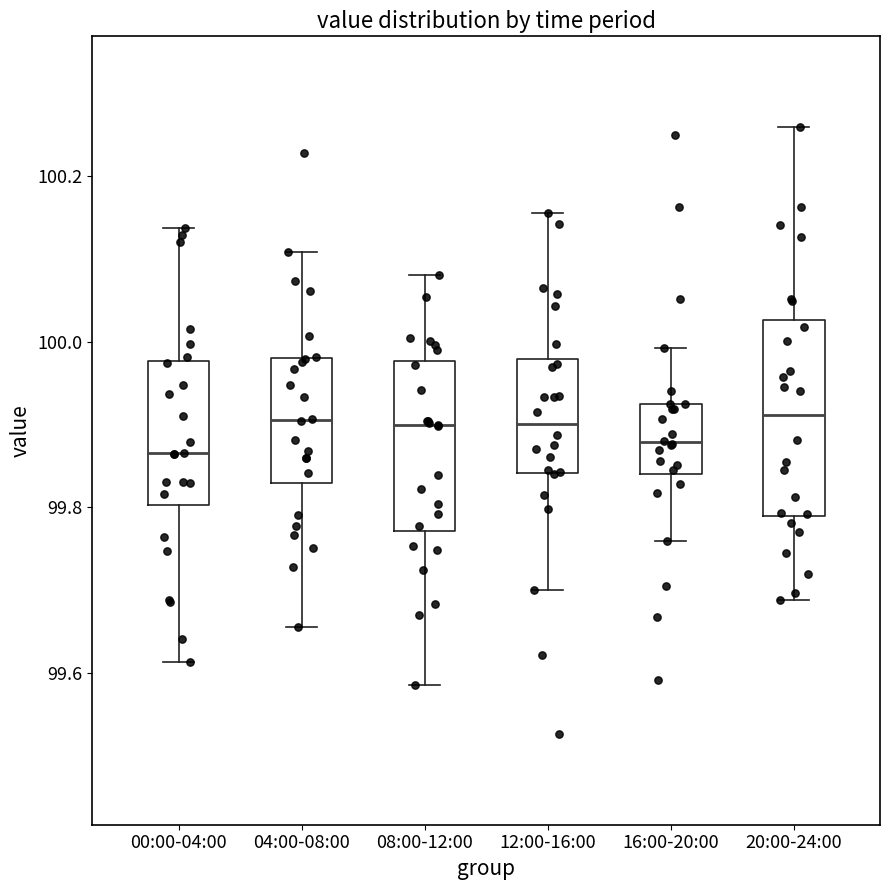

Reading left to right, read every box against the y-axis: the position of its median line, the range the box covers, and the ends of its whiskers. The values are not printed on the chart, so give them approximately, as read against the axis.

00:00-04:00: median 99.86, box 99.80 to 99.98, whiskers 99.62 to 100.14
04:00-08:00: median 99.90, box 99.82 to 99.98, whiskers 99.66 to 100.10
08:00-12:00: median 99.90, box 99.78 to 99.98, whiskers 99.58 to 100.08
12:00-16:00: median 99.90, box 99.84 to 99.98, whiskers 99.70 to 100.16
16:00-20:00: median 99.88, box 99.84 to 99.92, whiskers 99.76 to 100.00
20:00-24:00: median 99.92, box 99.78 to 100.02, whiskers 99.68 to 100.26